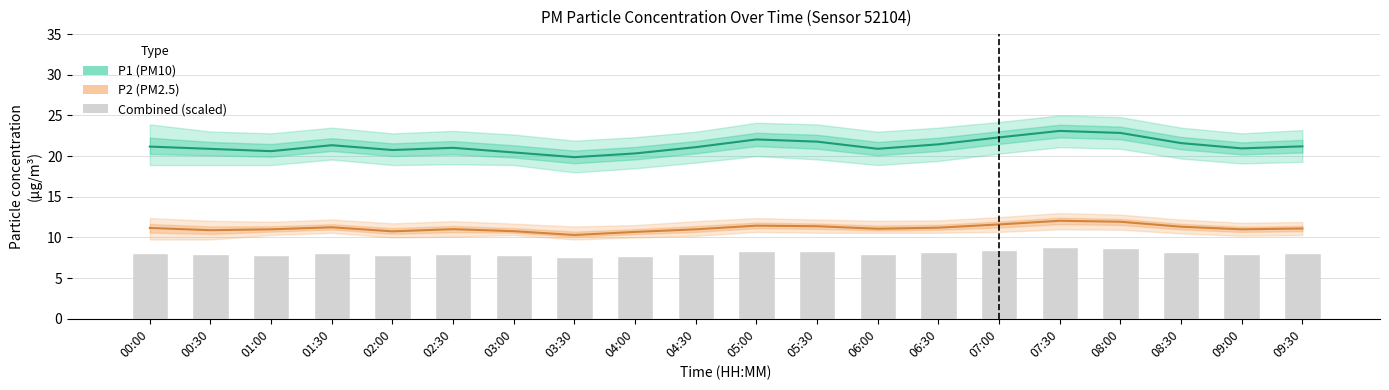

Reading right to left, list all the values displayed in this chart.

P1: 09:30=21.2	09:00=20.9	08:30=21.6	08:00=22.9	07:30=23.1	07:00=22.3	06:30=21.4	06:00=20.9	05:30=21.8	05:00=22.1	04:30=21.1	04:00=20.3	03:30=19.9	03:00=20.4	02:30=21.0	02:00=20.8	01:30=21.3	01:00=20.6	00:30=20.9	00:00=21.2
P2: 09:30=11.1	09:00=11.0	08:30=11.3	08:00=11.9	07:30=12.1	07:00=11.6	06:30=11.2	06:00=11.1	05:30=11.4	05:00=11.4	04:30=11.0	04:00=10.7	03:30=10.3	03:00=10.8	02:30=11.0	02:00=10.8	01:30=11.2	01:00=11.0	00:30=10.9	00:00=11.2
Combined (scaled): 09:30=8.1	09:00=8.0	08:30=8.2	08:00=8.7	07:30=8.8	07:00=8.5	06:30=8.2	06:00=8.0	05:30=8.3	05:00=8.4	04:30=8.0	04:00=7.8	03:30=7.5	03:00=7.8	02:30=8.0	02:00=7.9	01:30=8.1	01:00=7.9	00:30=7.9	00:00=8.1